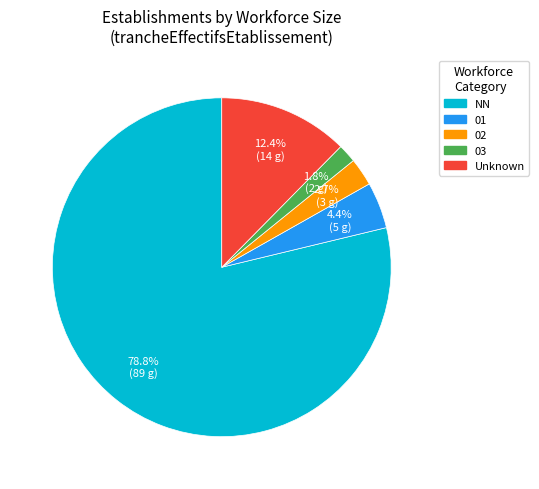

Is there a majority slice in this chart?

Yes